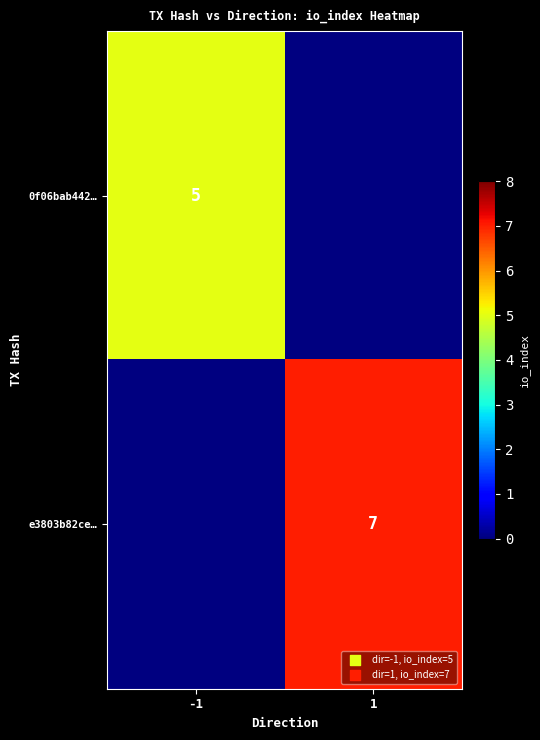

At which category does the chart reach its minimum across all series?

1